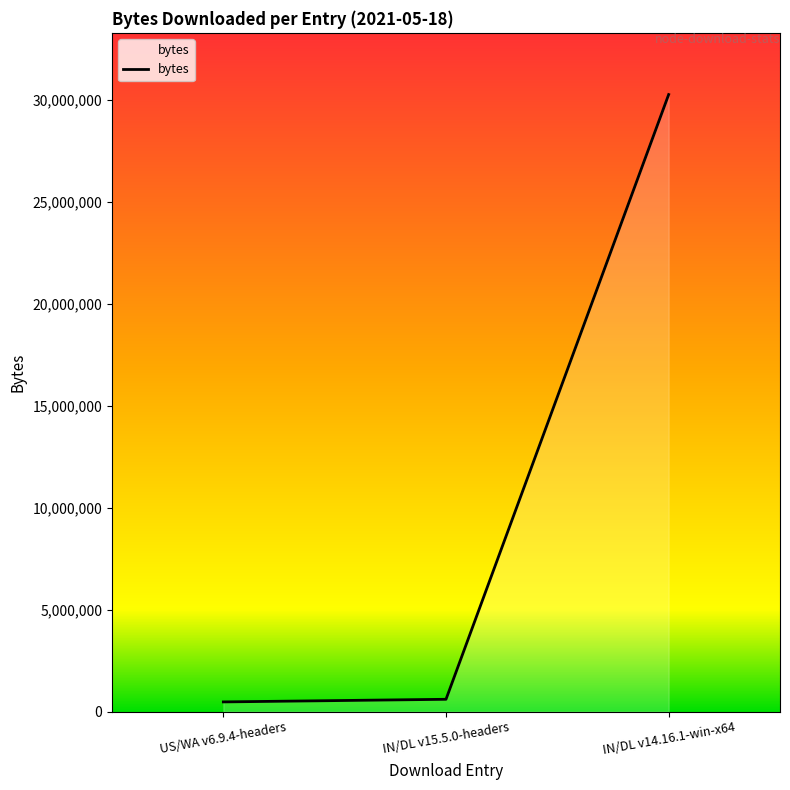

What is the average value?

10443890